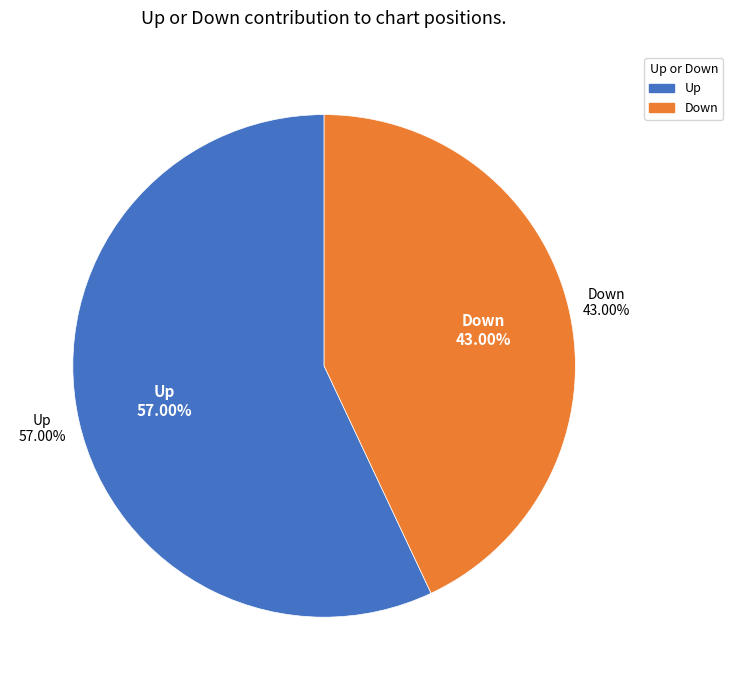

What is the change in value from up to down?

-14